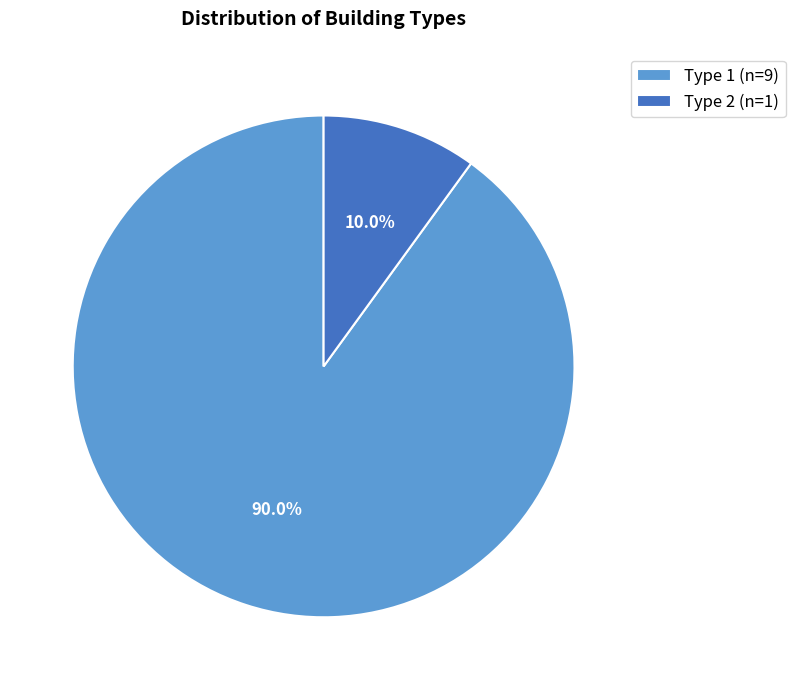

Does any single category account for the majority?

Yes